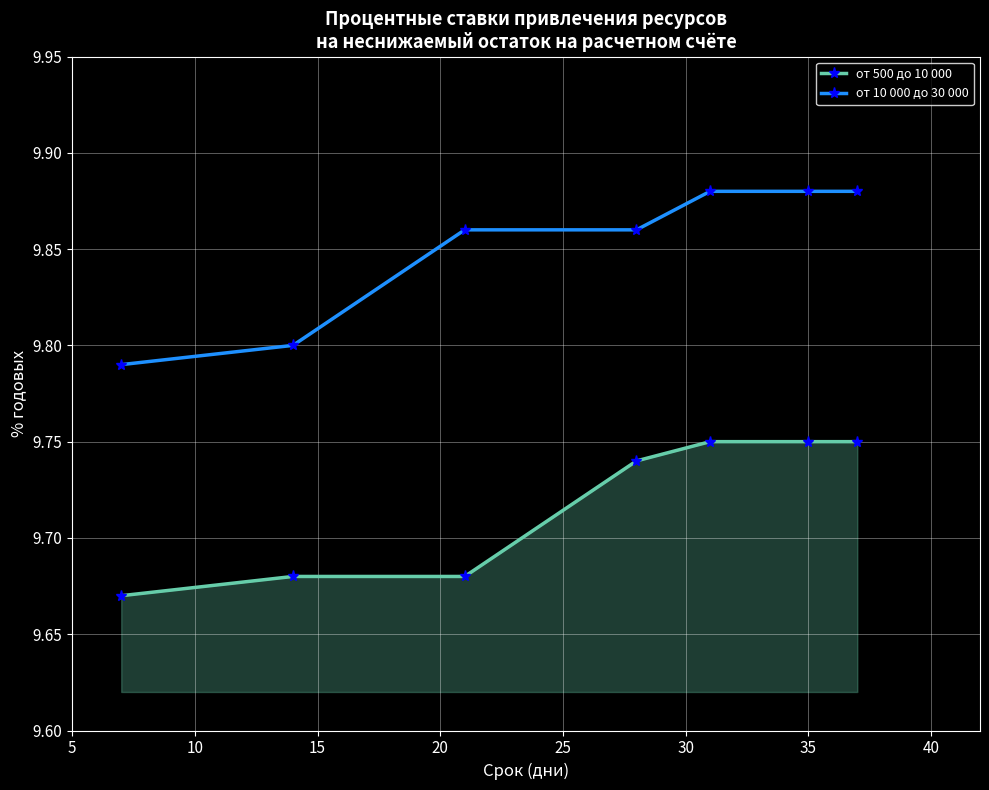

True or false: от 10 000 до 30 000 and от 500 до 10 000 intersect in this chart.

False